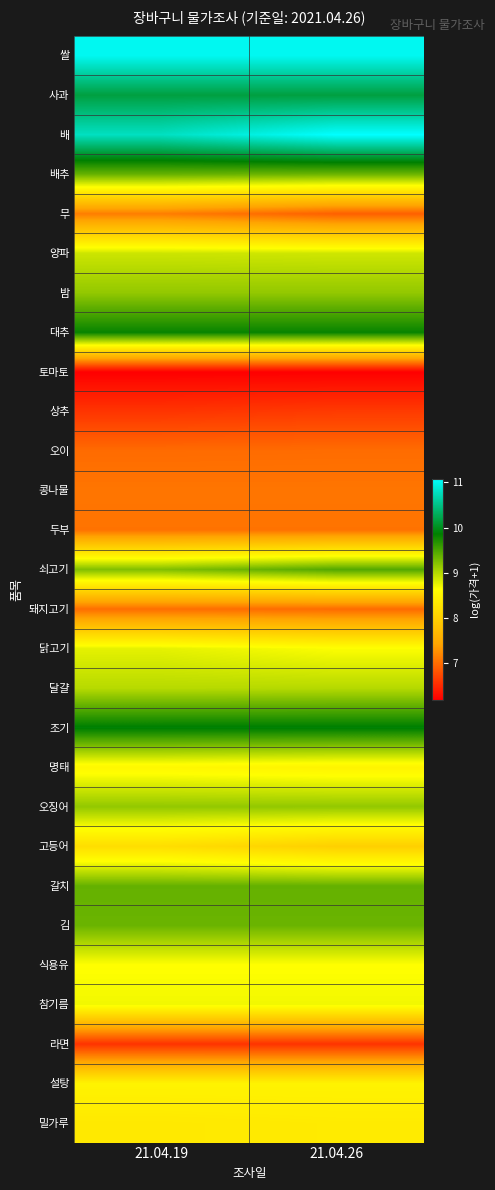

What is the total value across all series at 21.04.26?

239.5